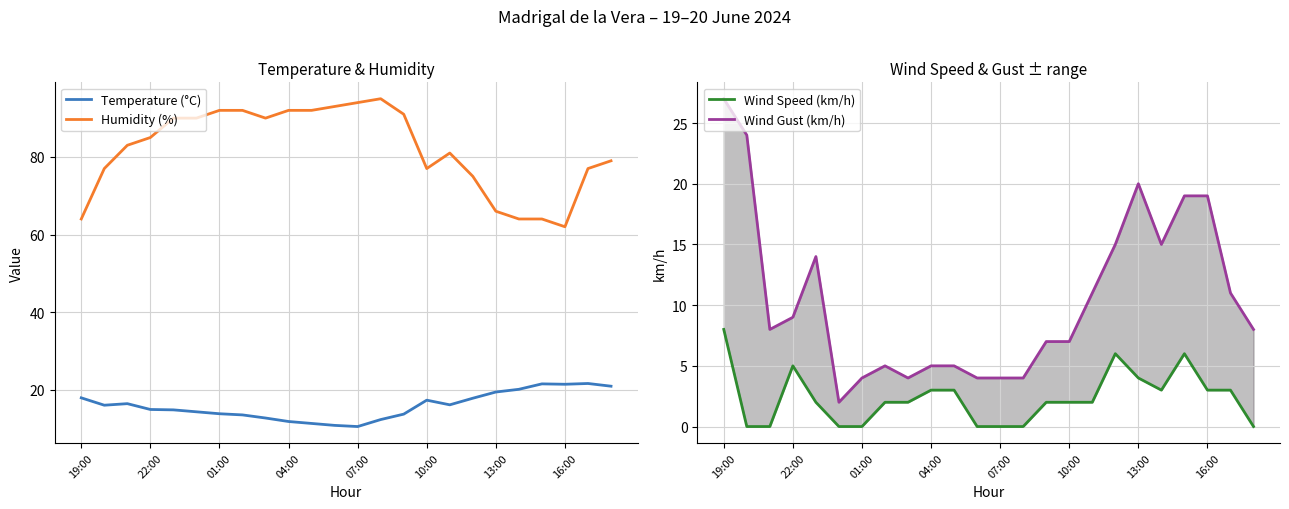

True or false: Temperature (°C) has more than 0 interior local peaks.

True